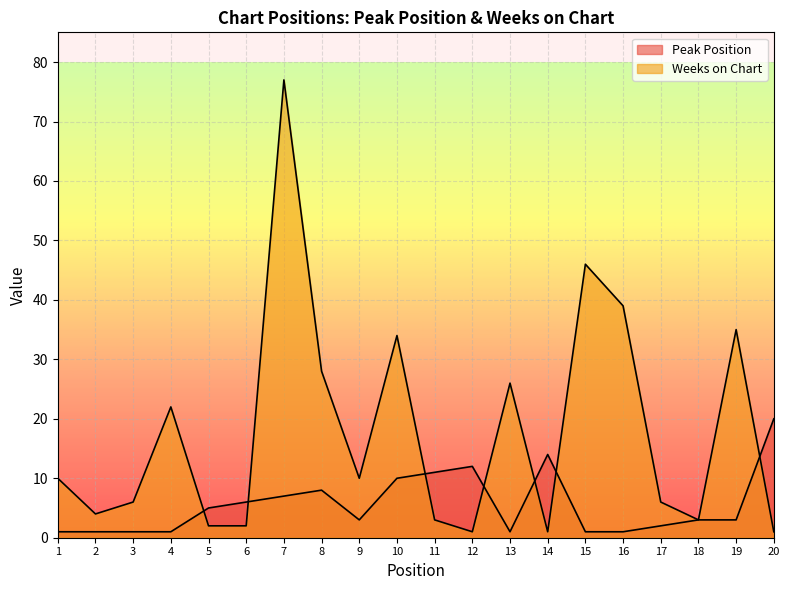

Which series has the largest total across all categories?

Weeks on Chart